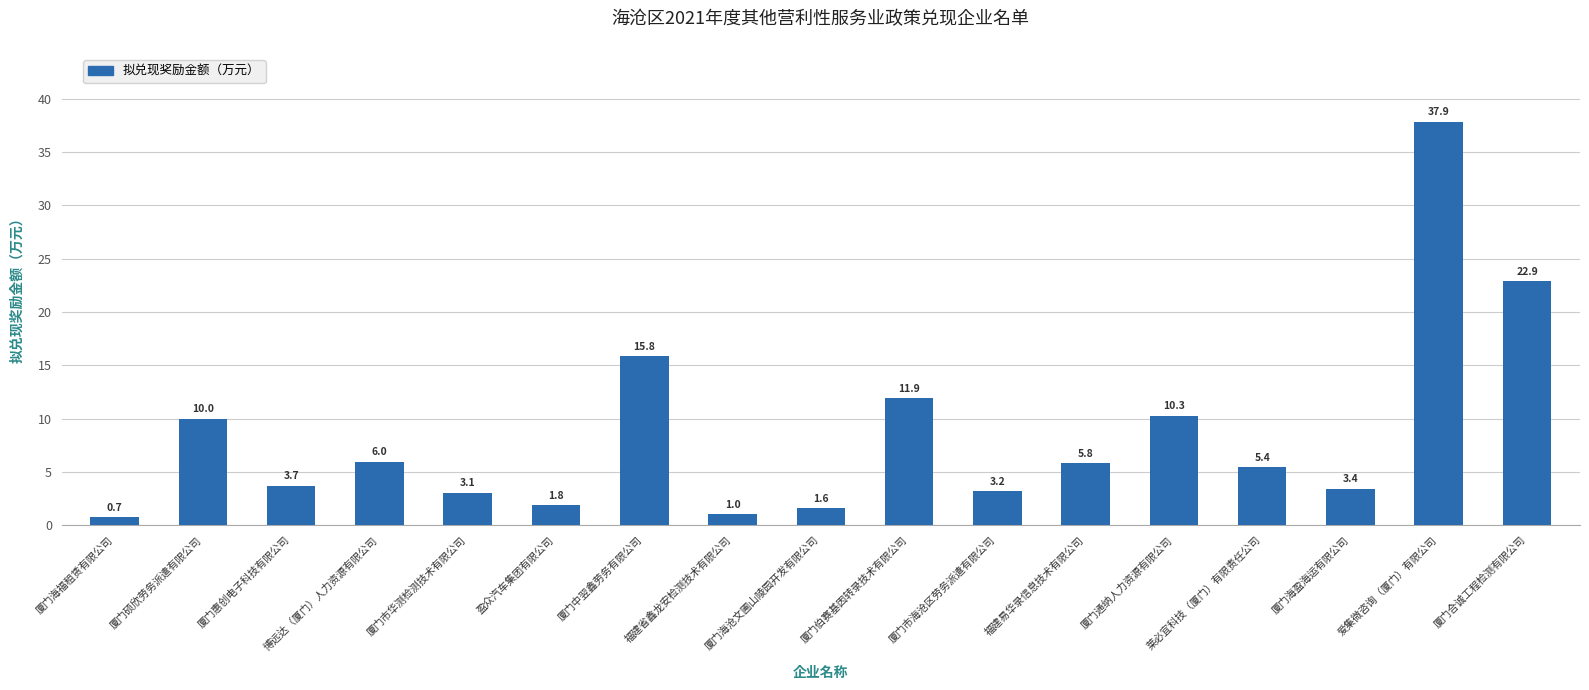

List the labels in order of value, largest first.

爱集微咨询（厦门）有限公司, 厦门合诚工程检测有限公司, 厦门中翌鑫劳务有限公司, 厦门伯赛基因转录技术有限公司, 厦门通纳人力资源有限公司, 厦门硕欣劳务派遣有限公司, 博远达（厦门）人力资源有限公司, 福建易华录信息技术有限公司, 莱必宜科技（厦门）有限责任公司, 厦门惠创电子科技有限公司, 厦门海盈海运有限公司, 厦门市海沧区劳务派遣有限公司, 厦门市华测检测技术有限公司, 盈众汽车集团有限公司, 厦门海沧文圃山陵园开发有限公司, 福建省鑫龙安检测技术有限公司, 厦门海福租赁有限公司